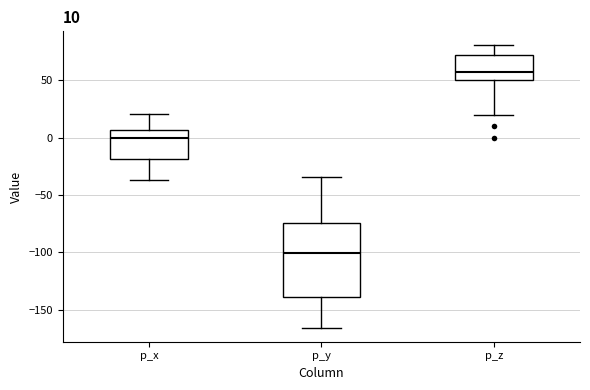

Which box's median line is the highest?

p_z